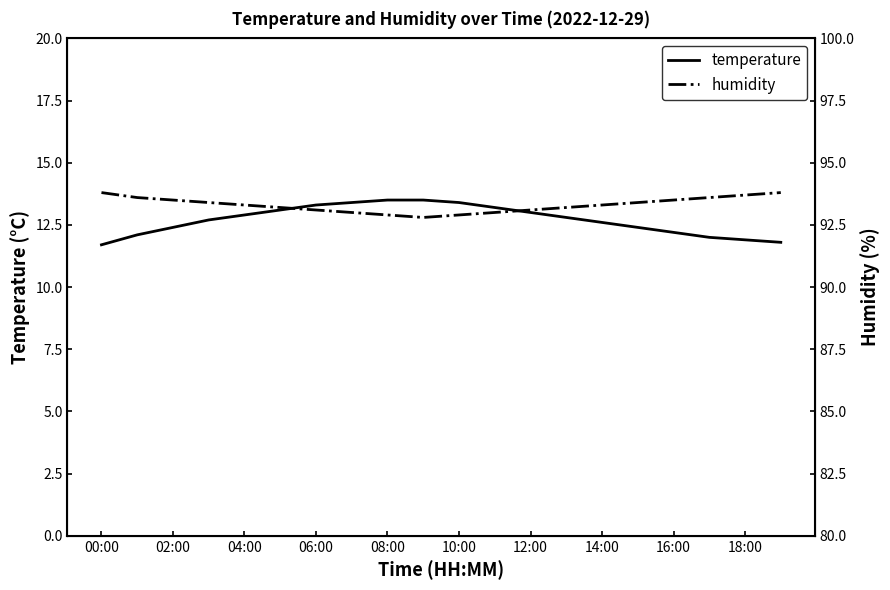

How many data points in temperature are above 12?

16